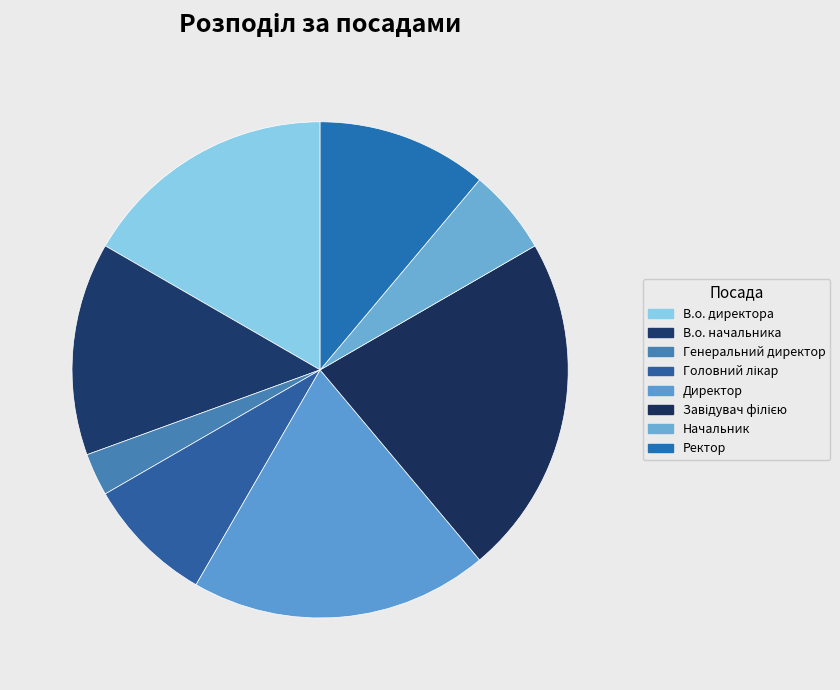

Count the number of slices in the pie.

8